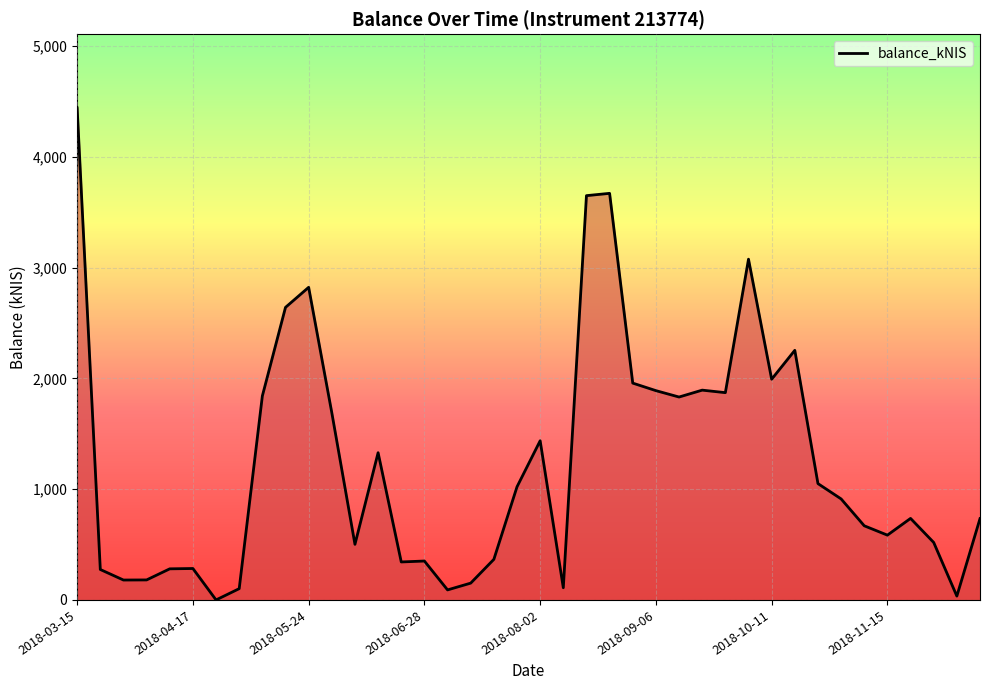

What is the maximum value shown in the chart?

4442.9